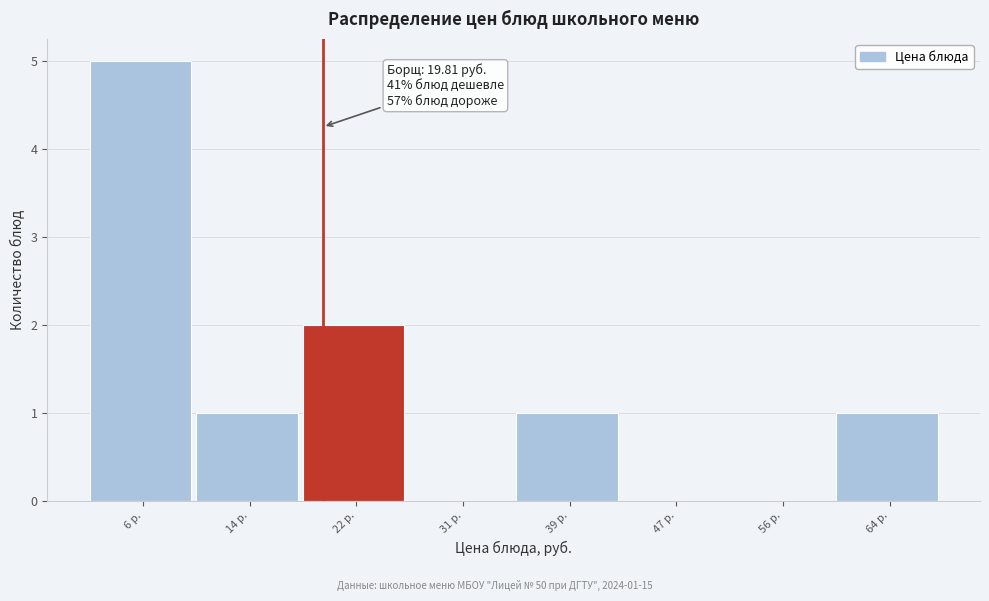

Over which range of the x-axis is the bar tallest?

2 to 10